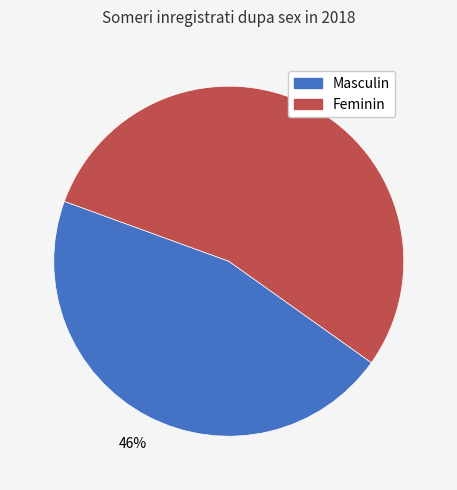

What is the ratio of the value at Feminin to the value at Masculin?

1.2